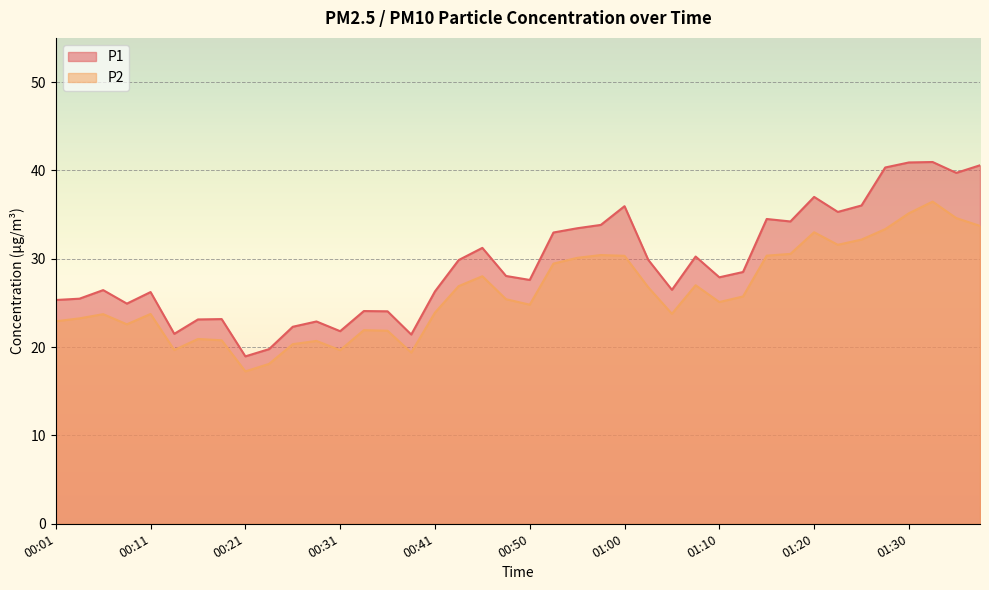

Which series has the widest spread of values?

P1